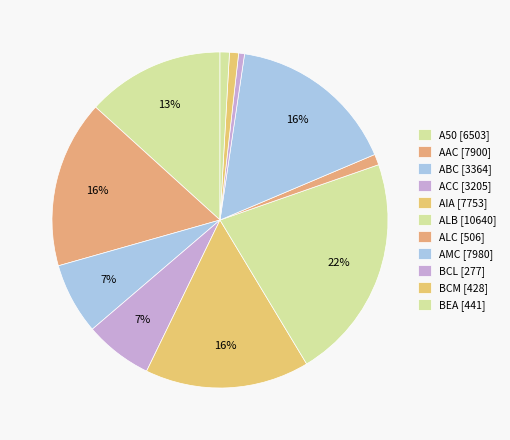

How many segments does this pie chart have?

11